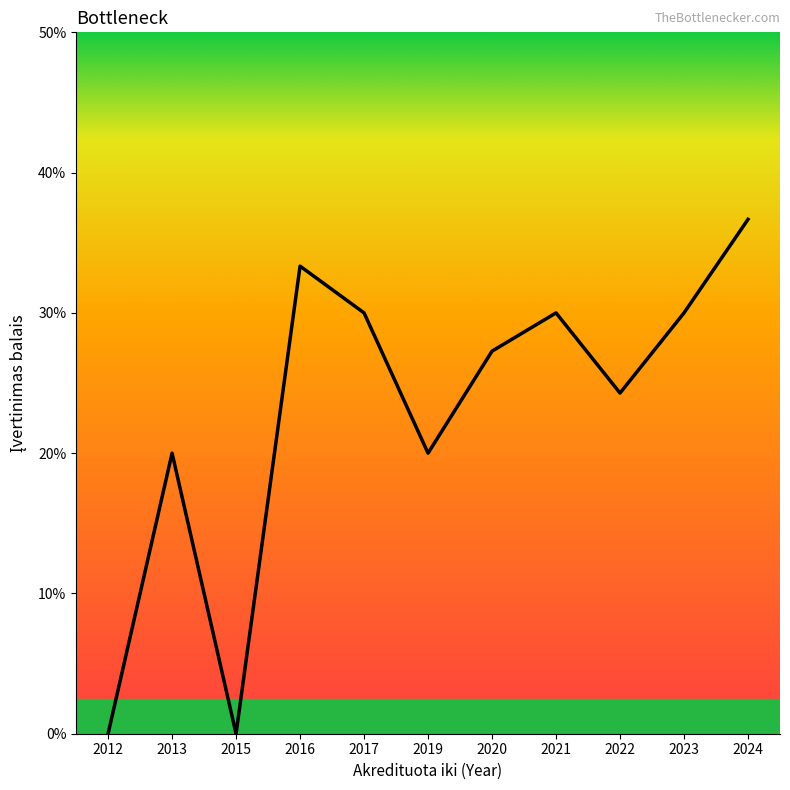

Is it true that the value at 2024 is 5.5?

False